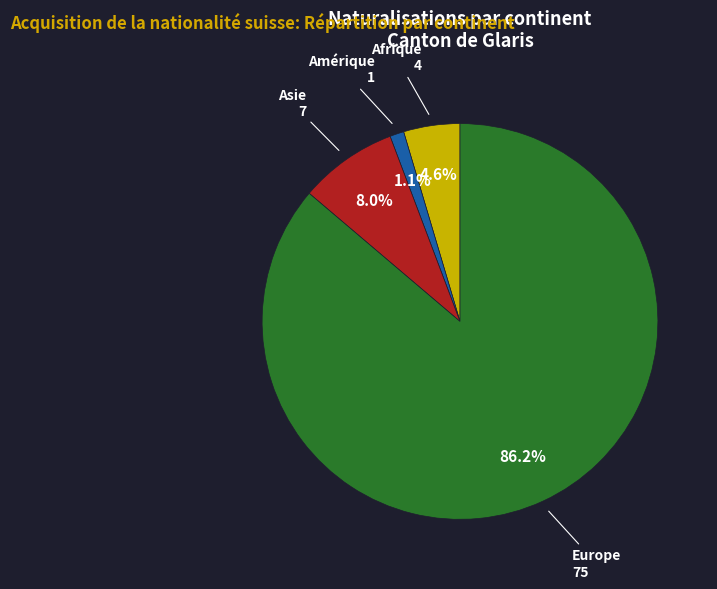

Does any single category account for the majority?

Yes